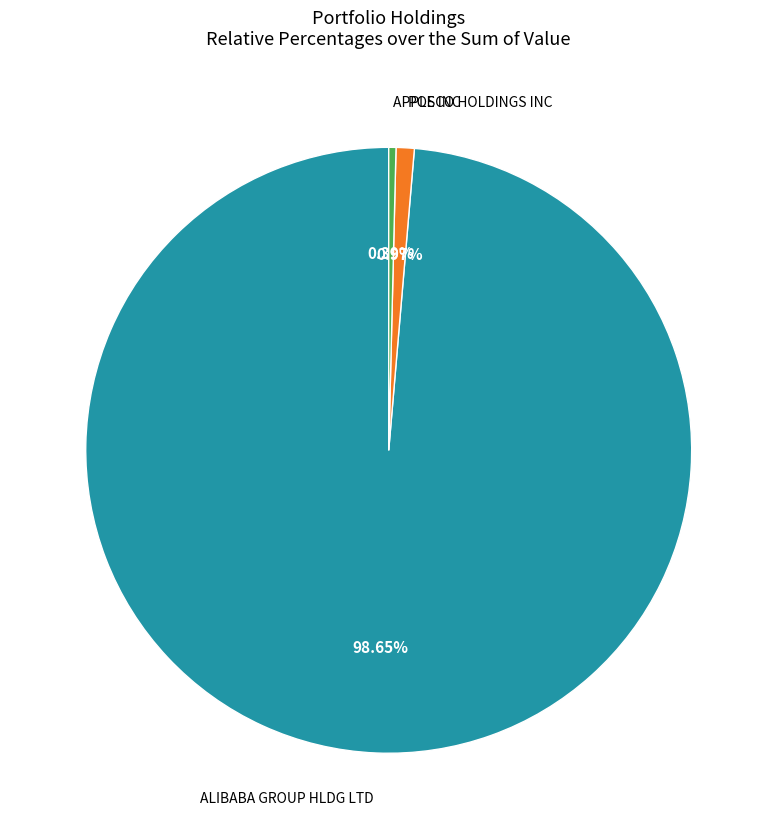

To the nearest percent, what is the average slice percentage?

33%